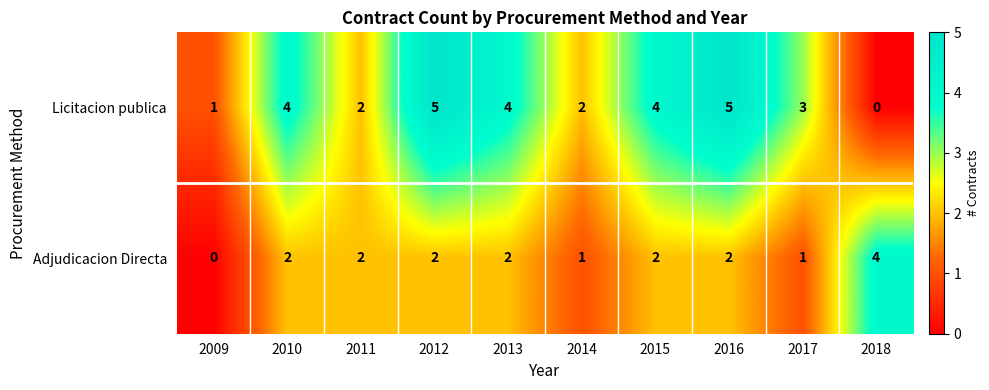

What is the difference between the second highest and minimum values in the Licitacion publica series?

5